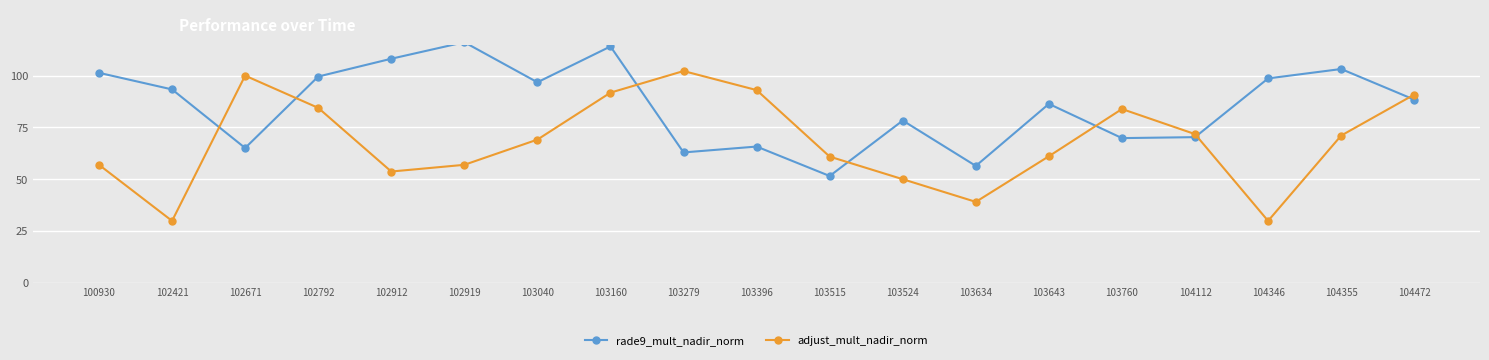

What is the difference between the adjust_mult_nadir_norm values at 102912 and 103515?

7.2